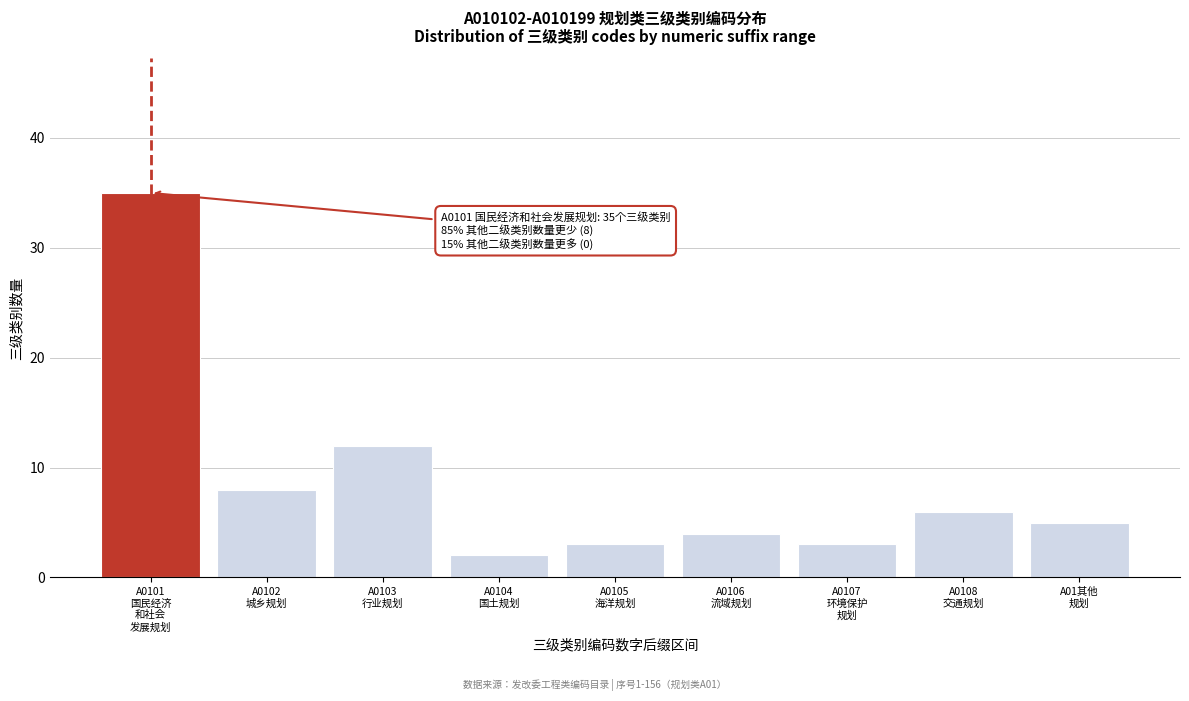

Reading left to right, list all the values displayed in this chart.

35	8	12	2	3	4	3	6	5